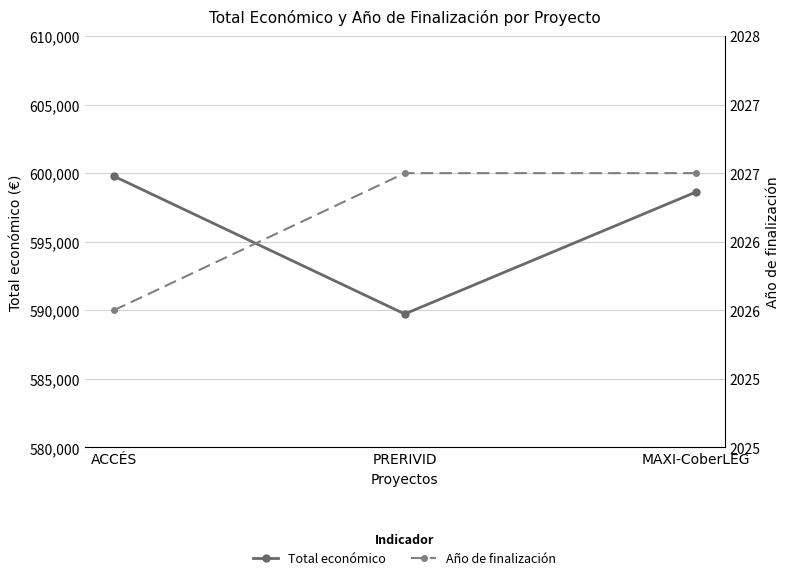

The Año de finalización series shows 1065 at MAXI-CoberLEG. True or false?

False